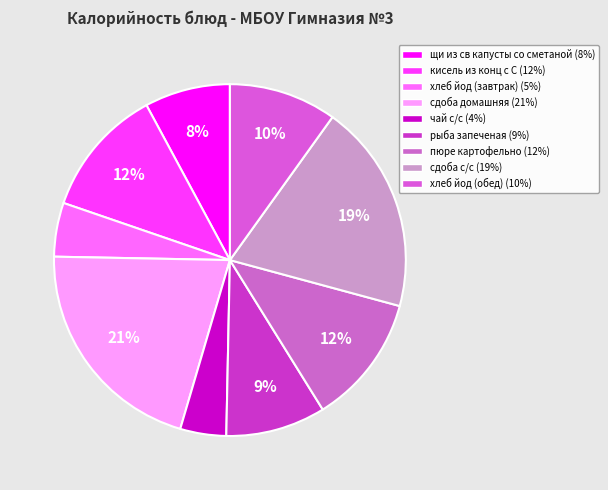

The щи из св капусты со сметаной slice represents 16% of the pie. True or false?

False